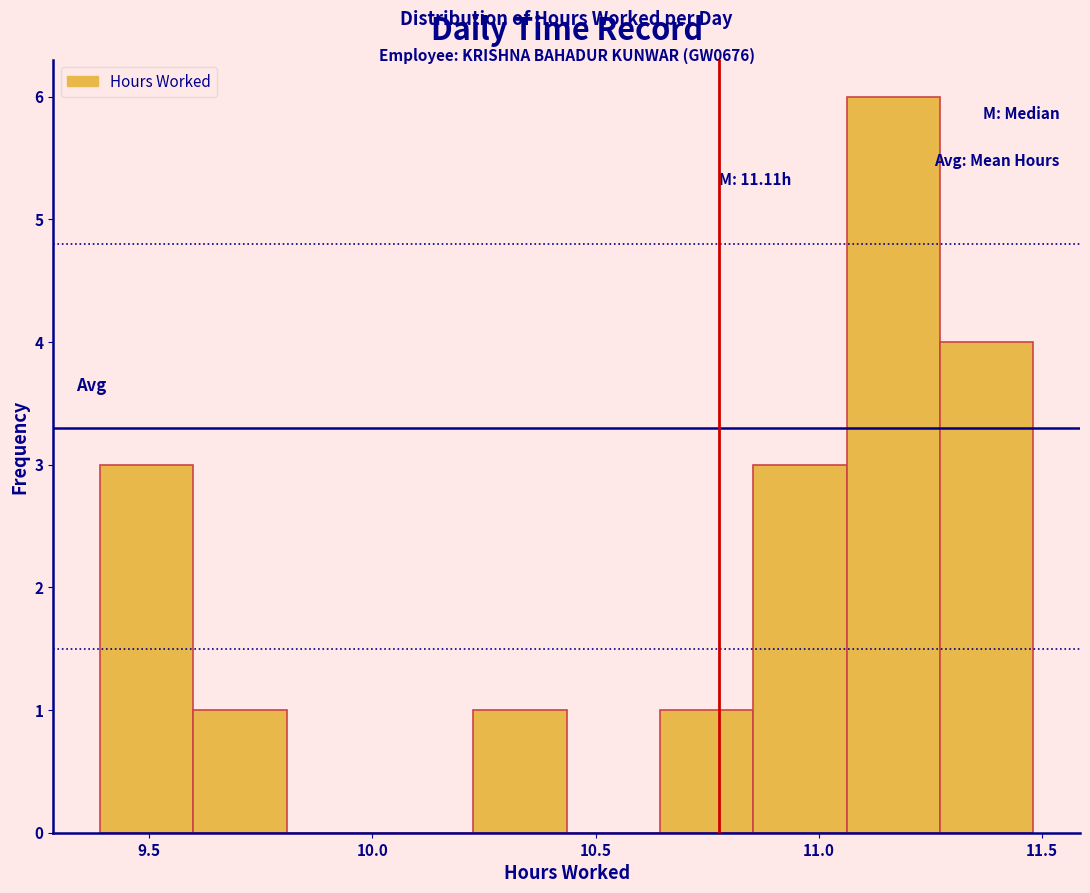

Over which range of the x-axis is the bar tallest?

11.05 to 11.25